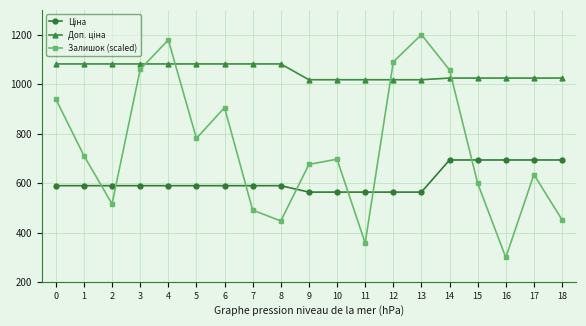

What is the spread (max minus min) of values at 12?

526.1